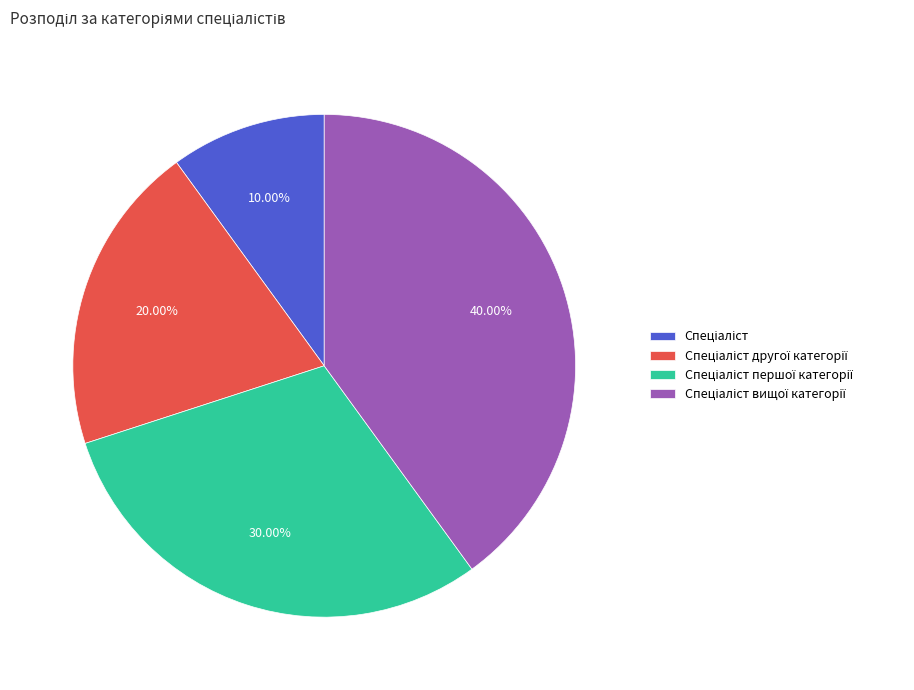

How many slices are in this pie chart?

4